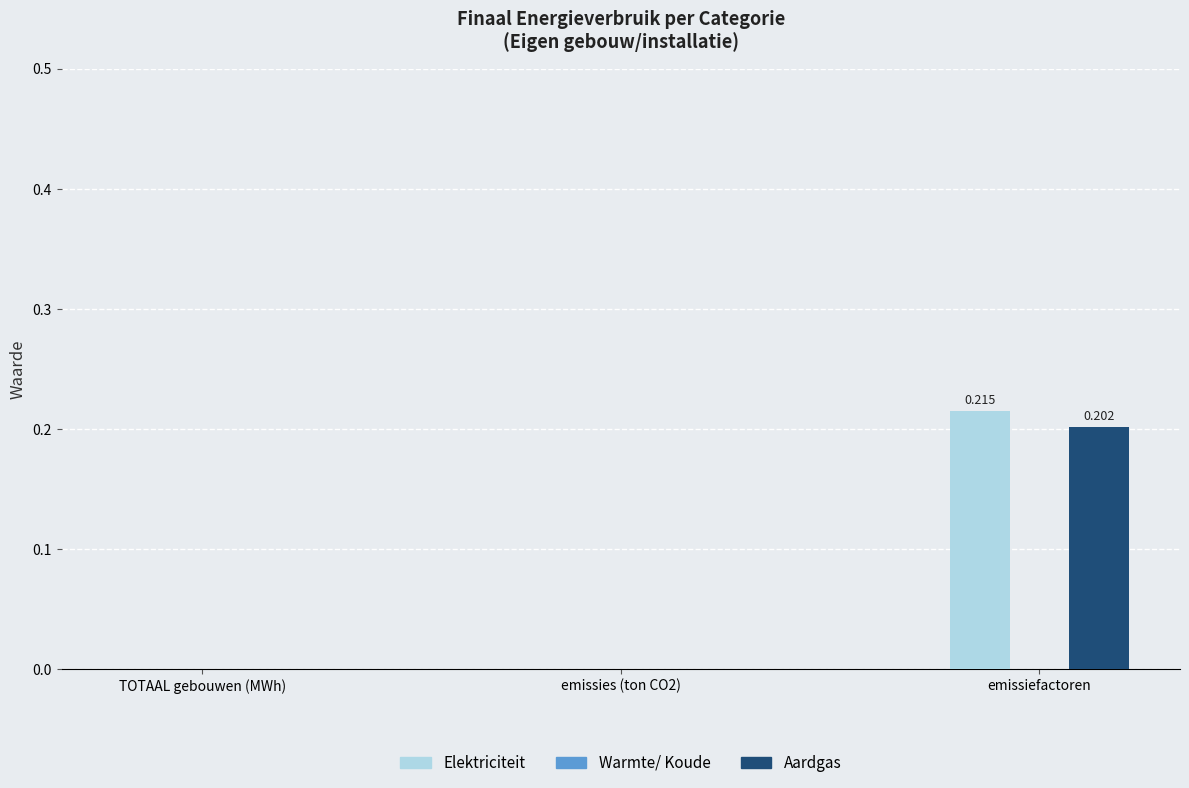

At which category is the sum across all series the highest?

emissiefactoren